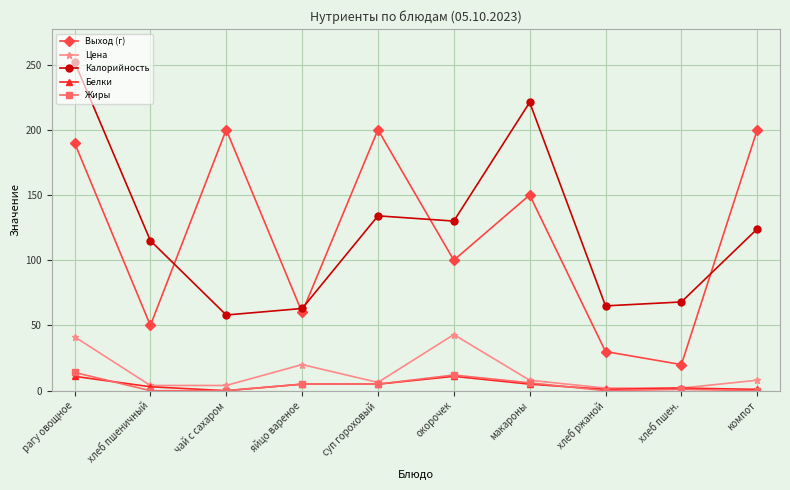

Does the chart display data point markers on the line(s)?

Yes